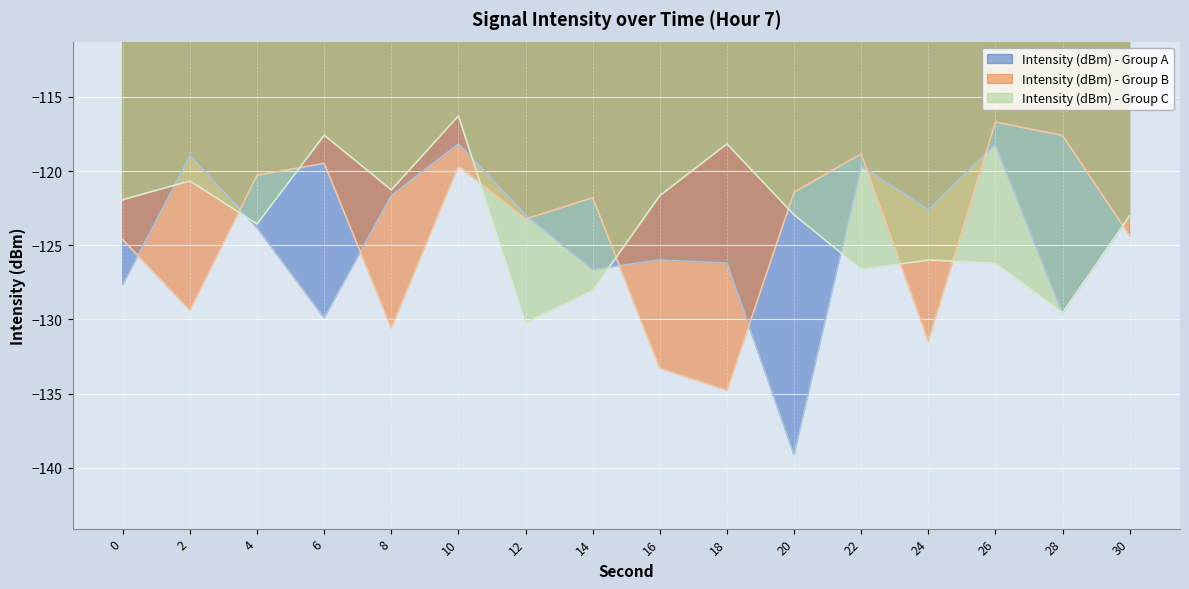

The minute_1_avg series shows -206.6 at 16. True or false?

False